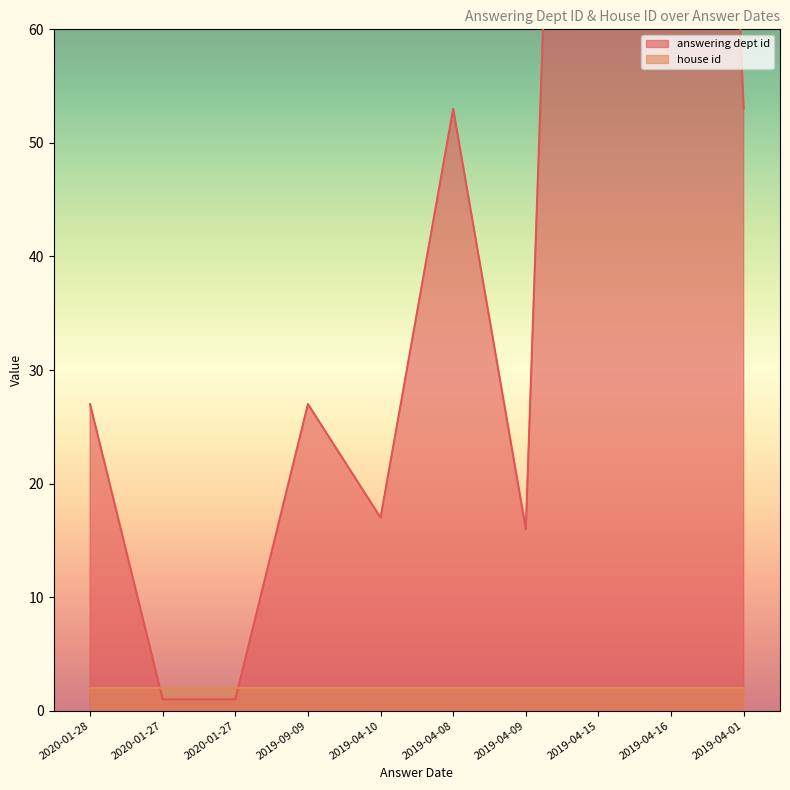

True or false: the data shows 27 at 2019-09-09.

True